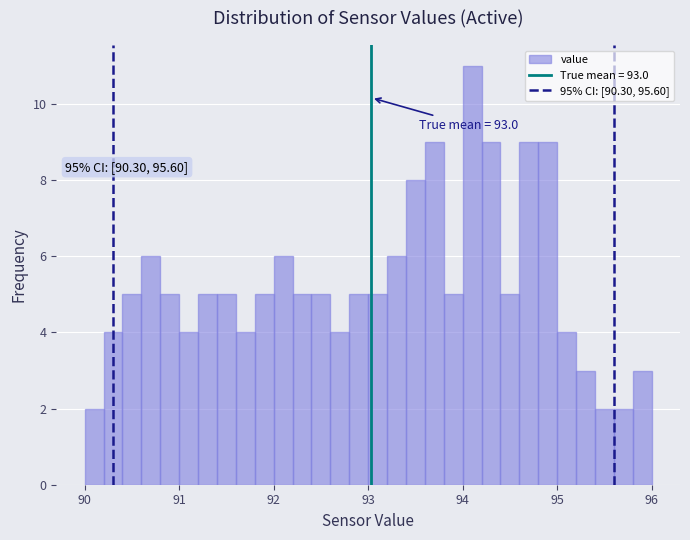

Around what value on the x-axis is the tallest bar? Give the approximate position of its centre, as read against the axis.

94.1